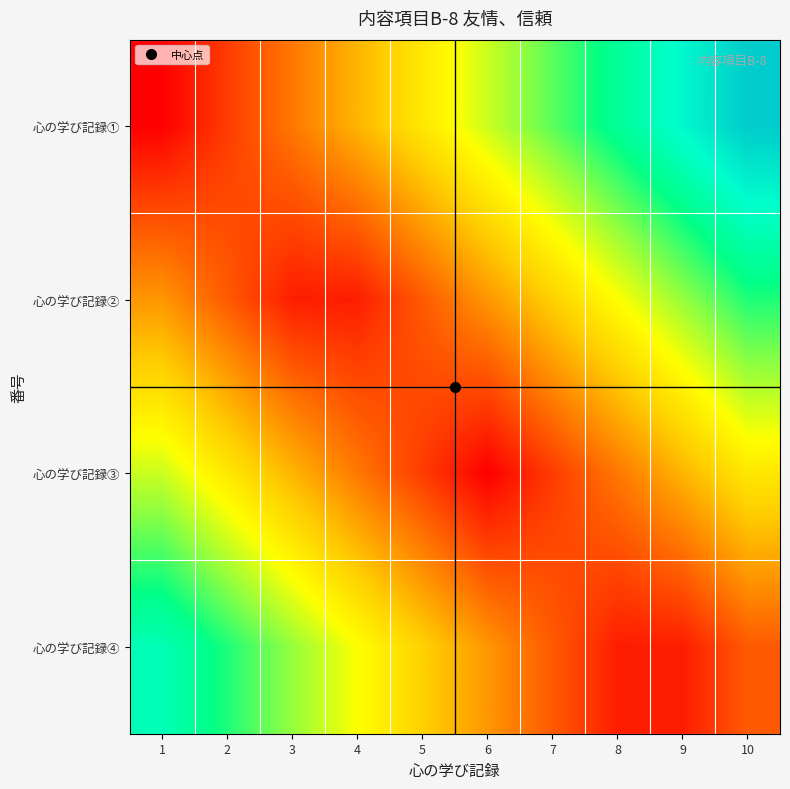

At which category does the chart reach its minimum across all series?

1